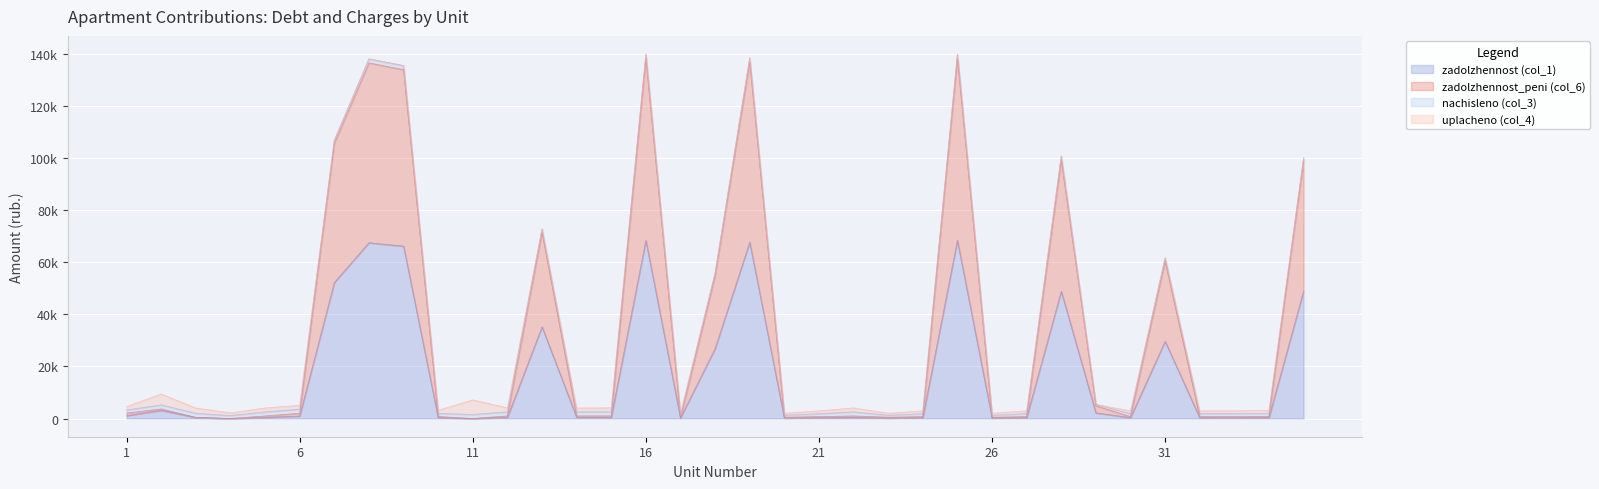

Which category has the lowest value in the zadolzhennost_peni (col_6) series?

4